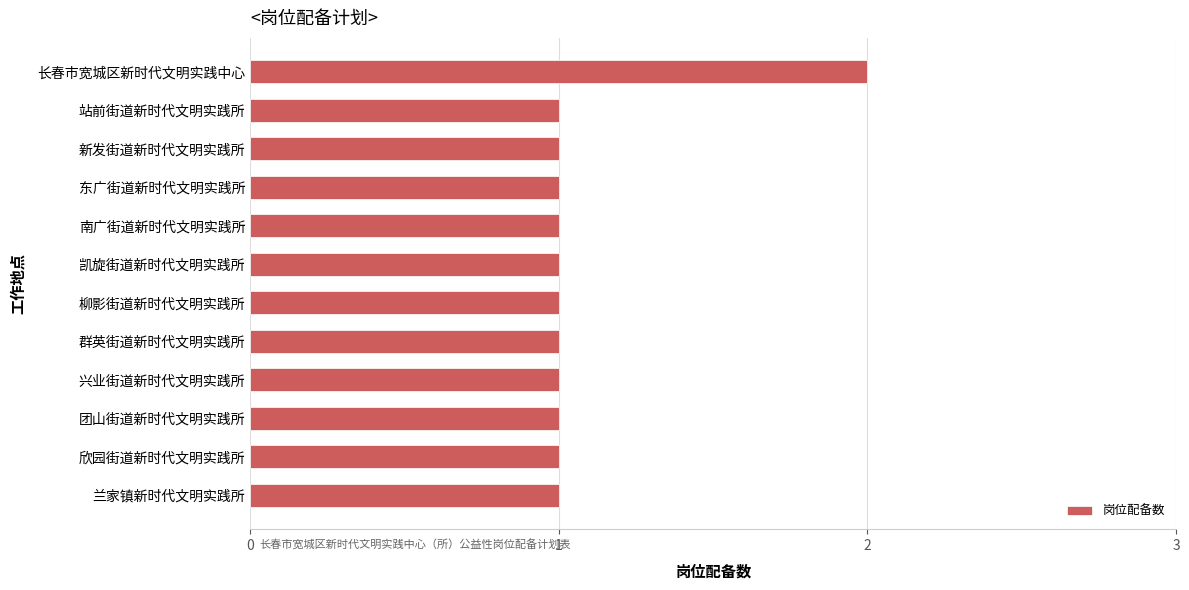

Reading top to bottom, what are all the values shown in this chart?

2	1	1	1	1	1	1	1	1	1	1	1